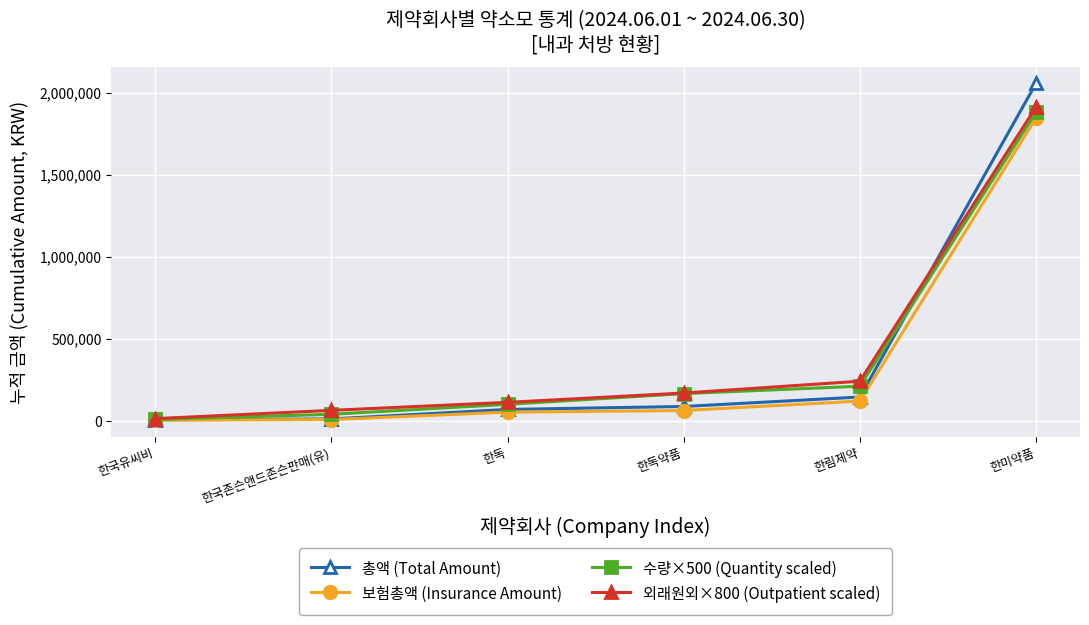

True or false: 수량×500 (Quantity scaled) has more than 2 interior local peaks.

False